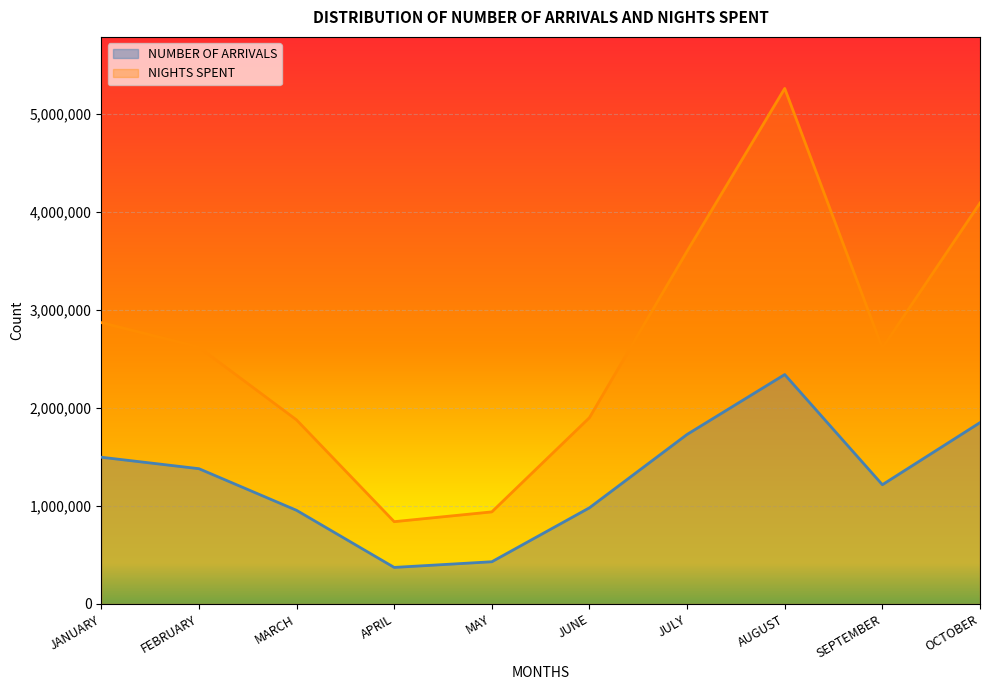

How many data points in NUMBER OF ARRIVALS are less than 1380765?

5